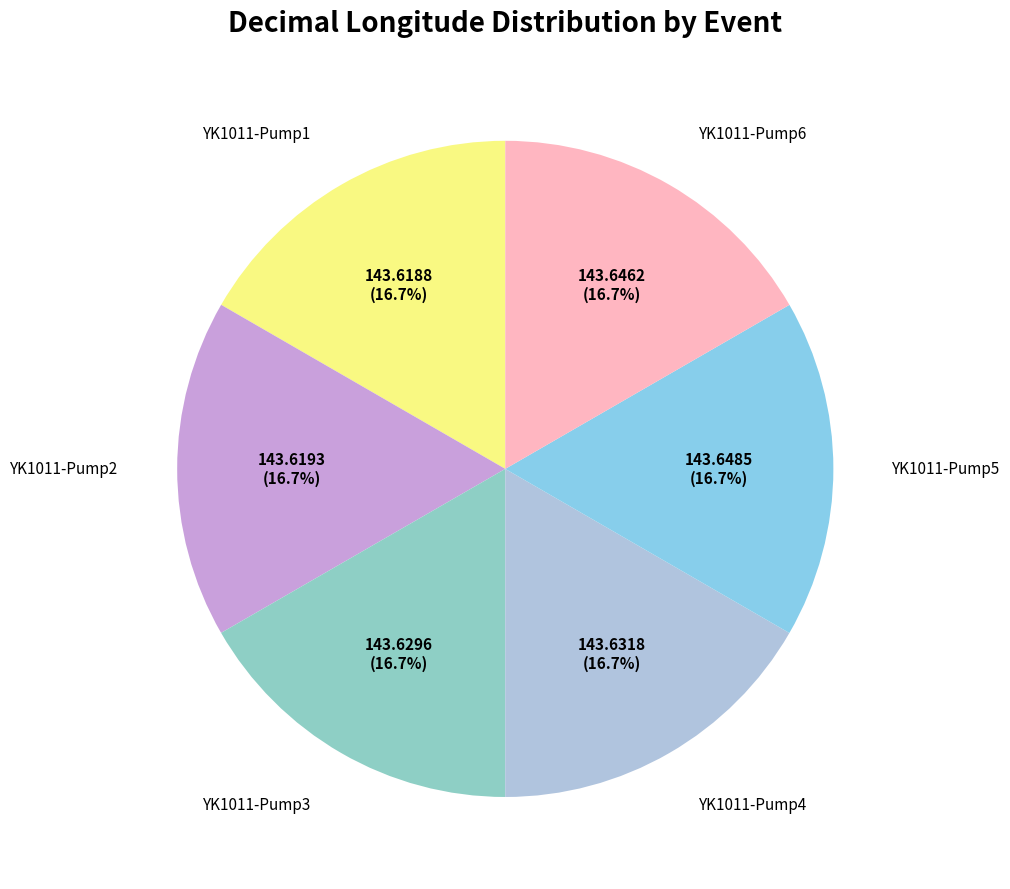

To the nearest percent, what is the average slice percentage?

17%